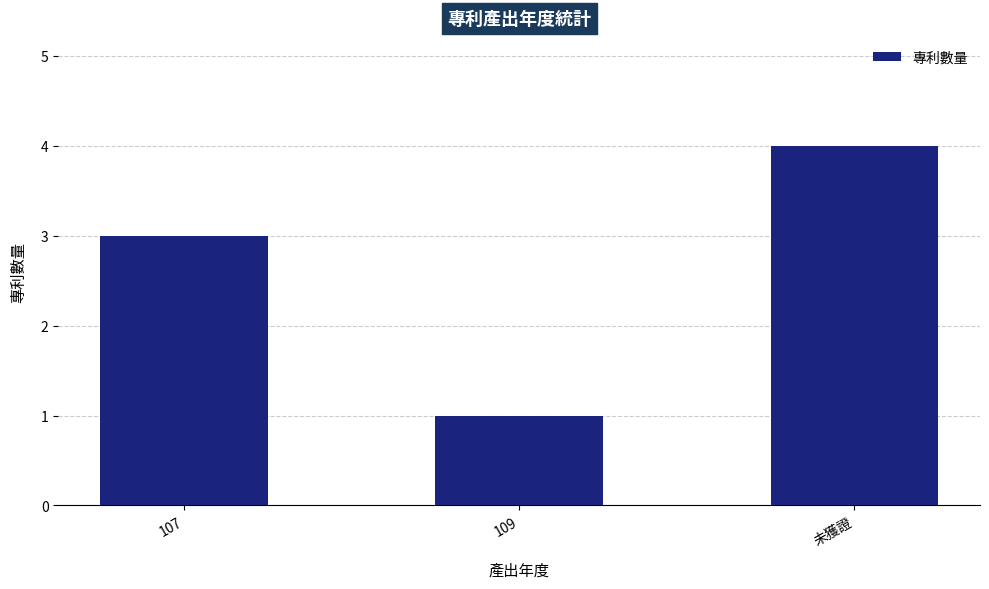

Reading left to right, list all the values displayed in this chart.

3	1	4